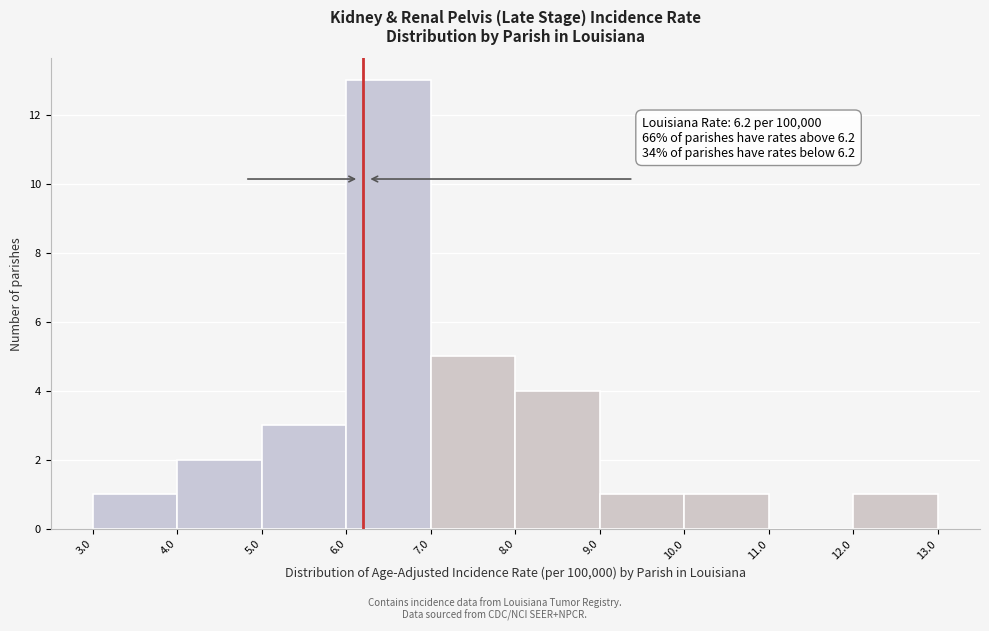

Over which range of the x-axis is the bar tallest?

6.0 to 7.0